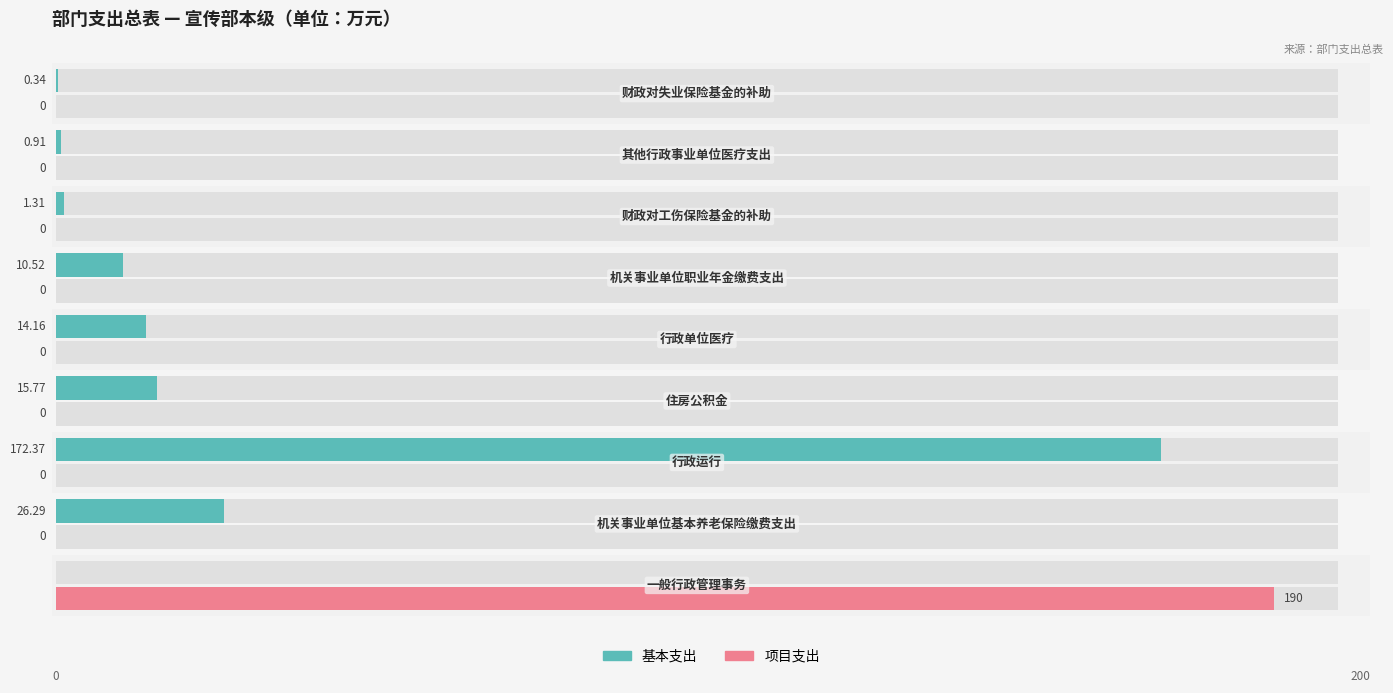

List the series in order of their overall mean, lowest first.

项目支出, 基本支出